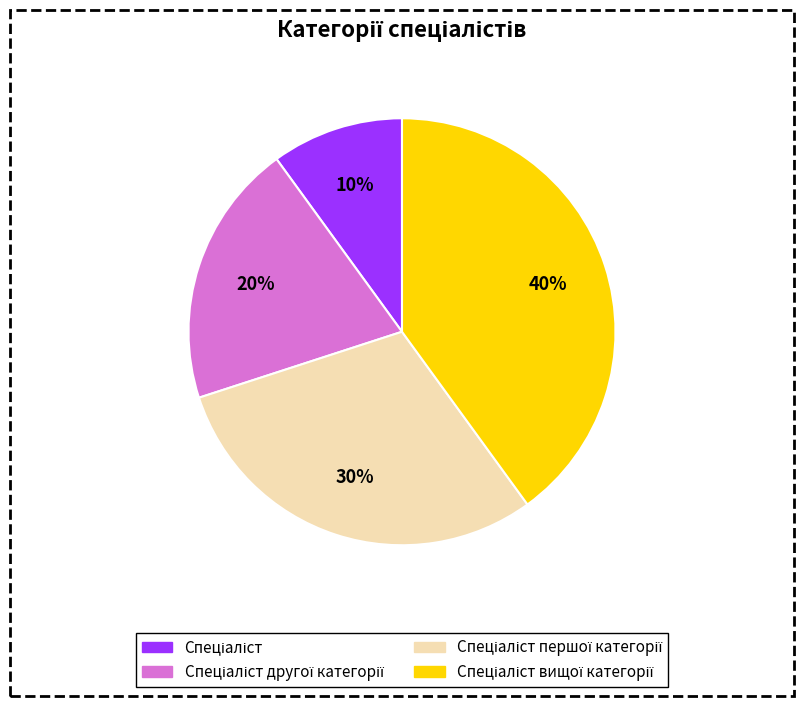

Is there any slice that represents more than half of the pie?

No